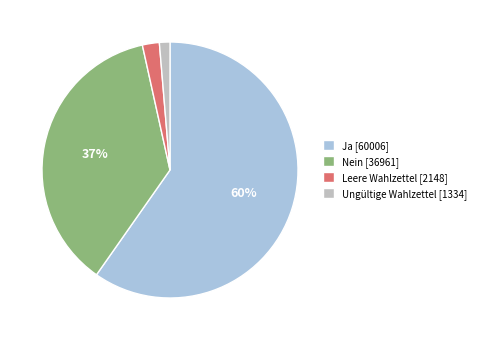

How many segments does this pie chart have?

4